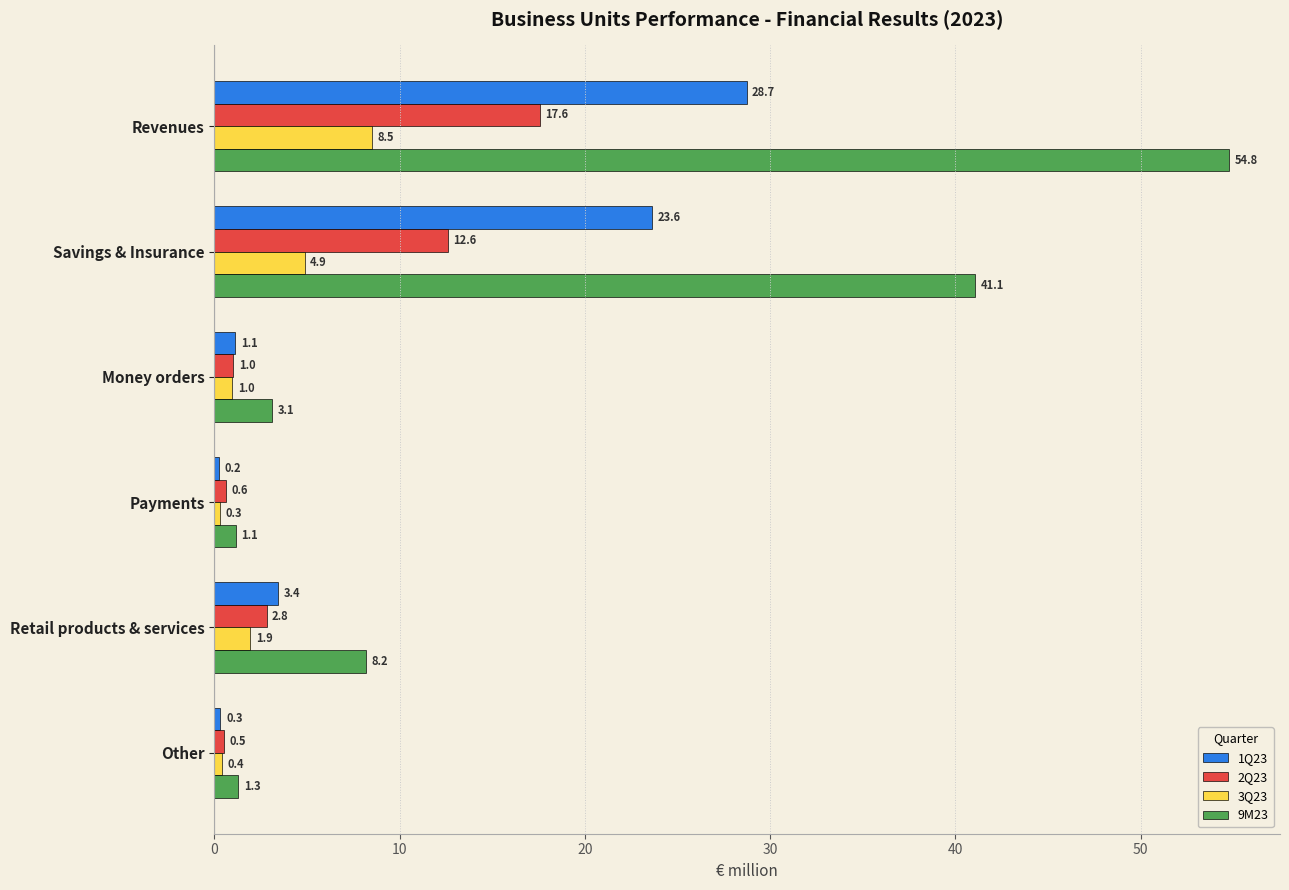

Which series has the widest spread of values?

9M23